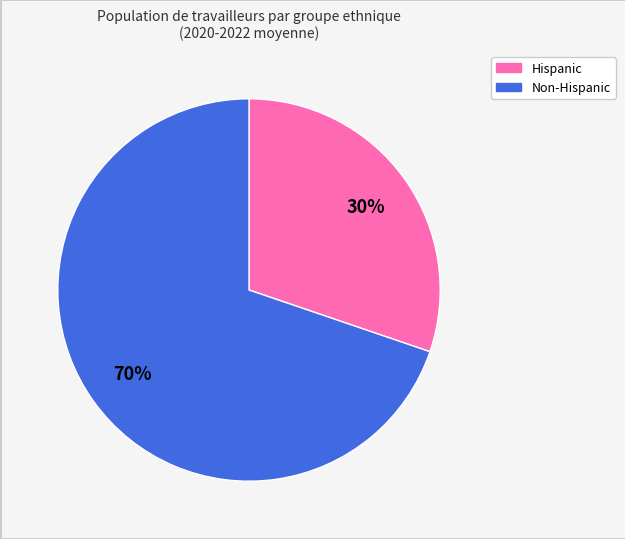

To the nearest percent, what is the difference between the largest and smallest slice percentages?

40%